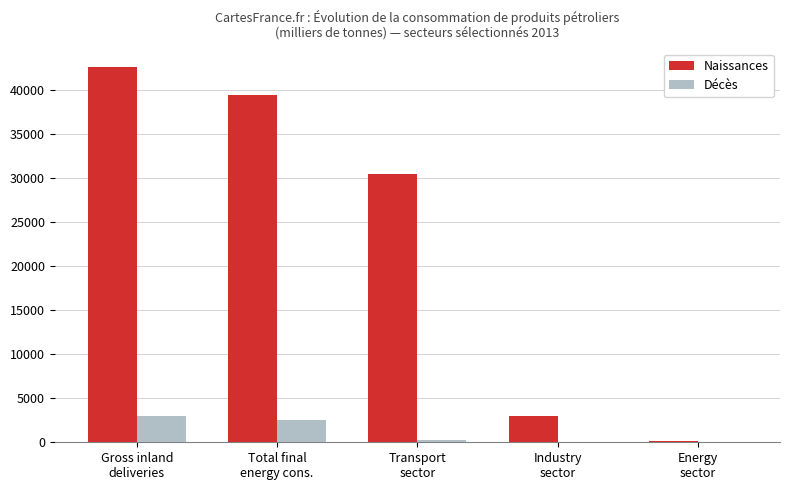

What is the average value of the Décès series?

1189